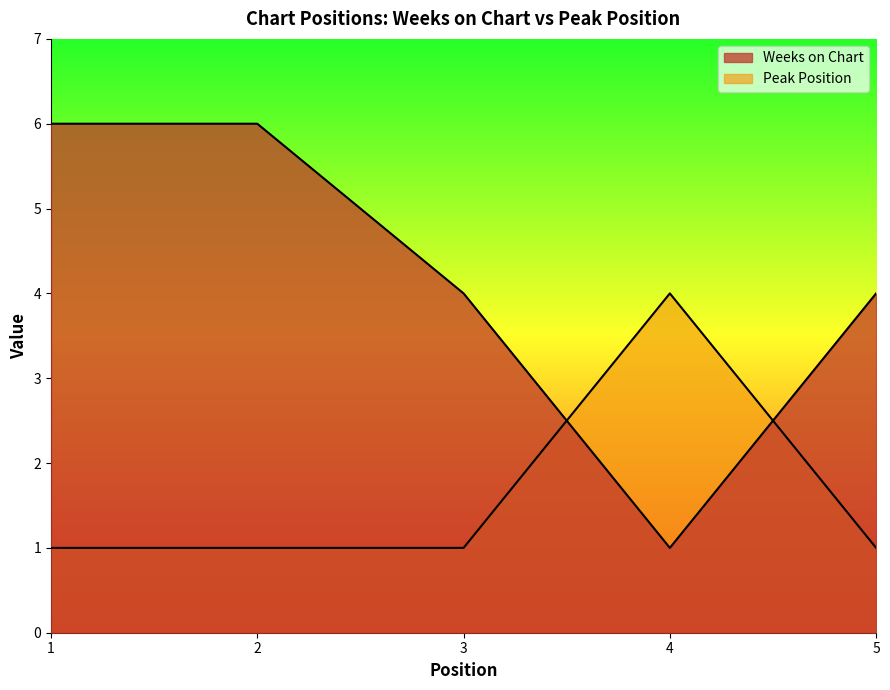

At which category is the sum across all series the highest?

1